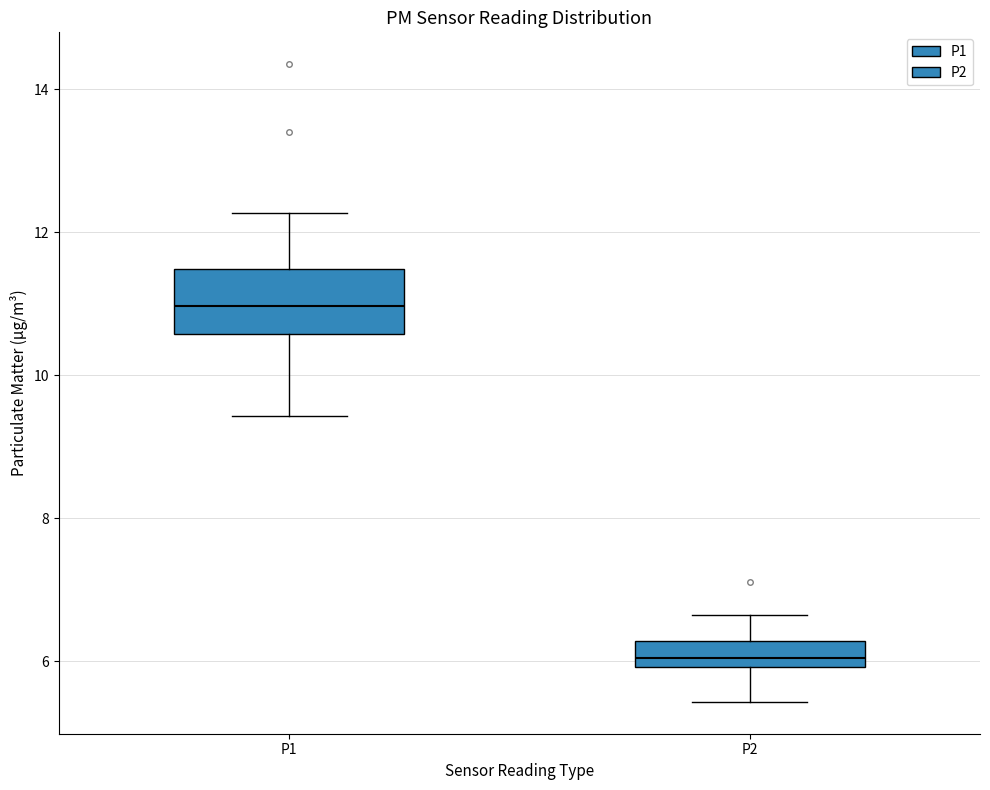

Comparing the boxes themselves (not the whiskers), which one is the tallest?

P1